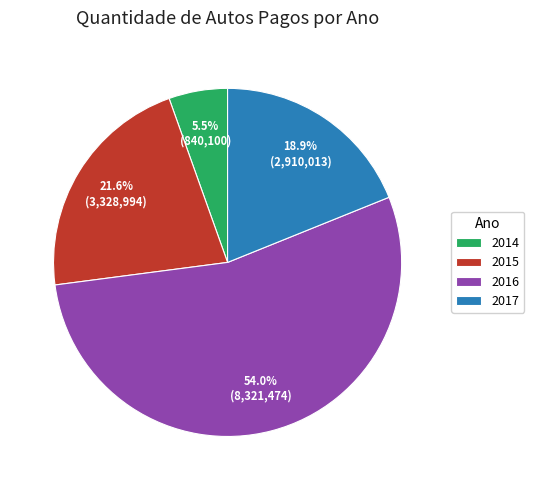

What is the ratio of the value at 2014 to the value at 2015?

0.3